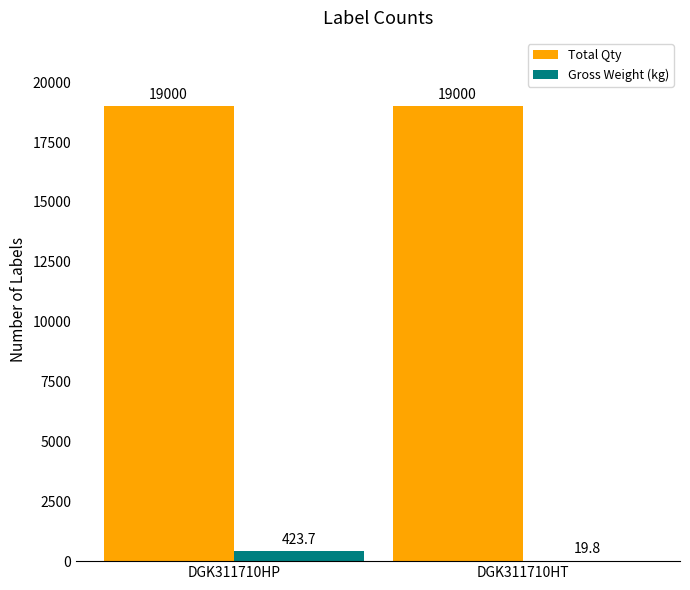

What is the approximate value of Total Qty at DGK311710HT?

19000.0